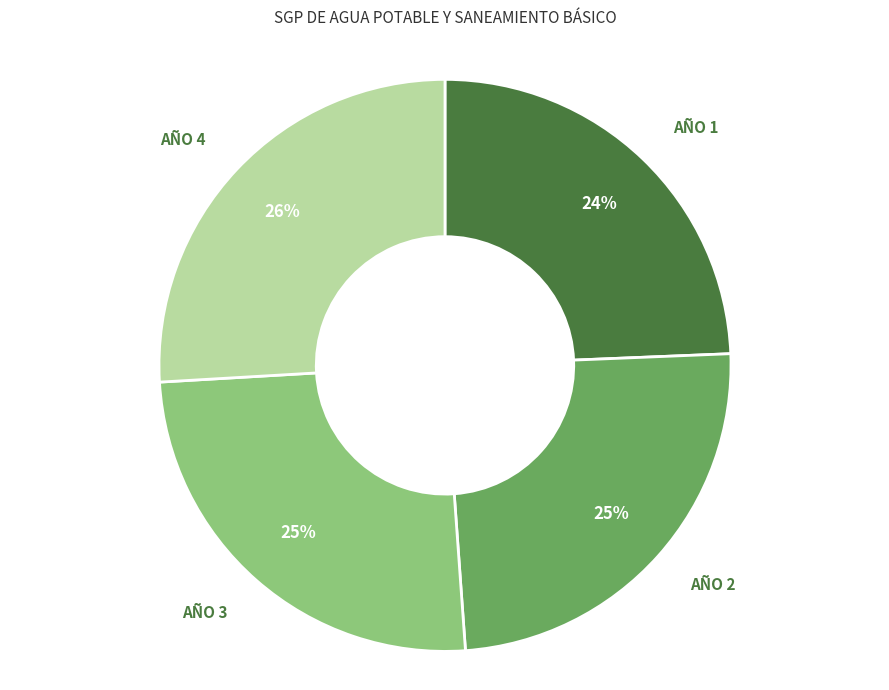

Does any single category account for the majority?

No